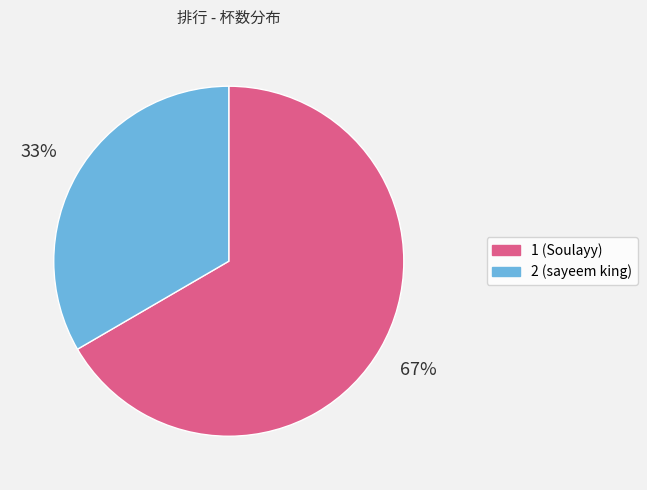

How many segments does this pie chart have?

2